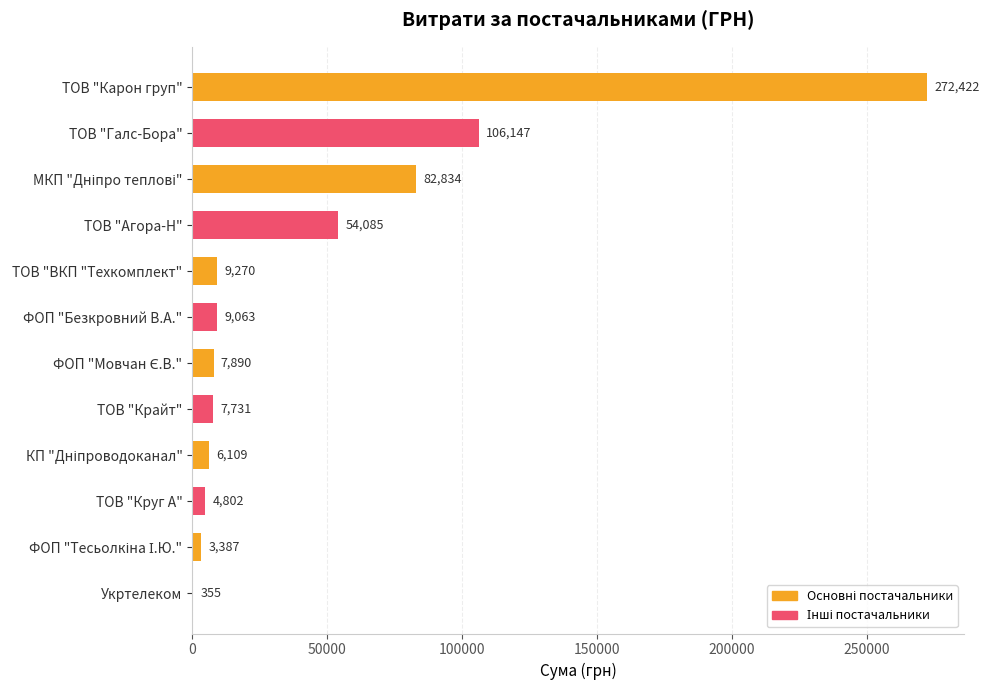

What is the change in value from ТОВ "ВКП "Техкомплект" to ФОП "Безкровний В.А."?

-207.0